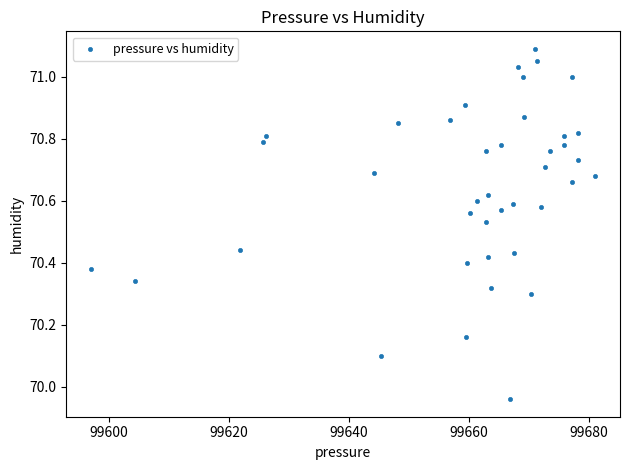

What is the range of X values (max minus min)?

83.8